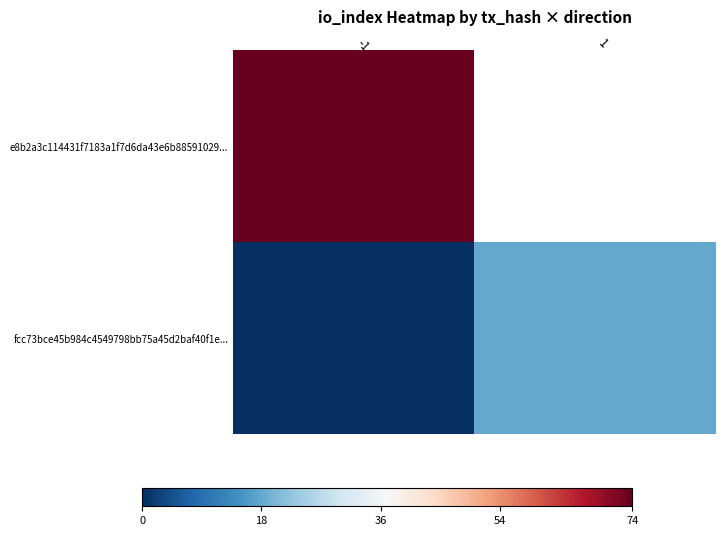

Count the number of categories in the chart.

2